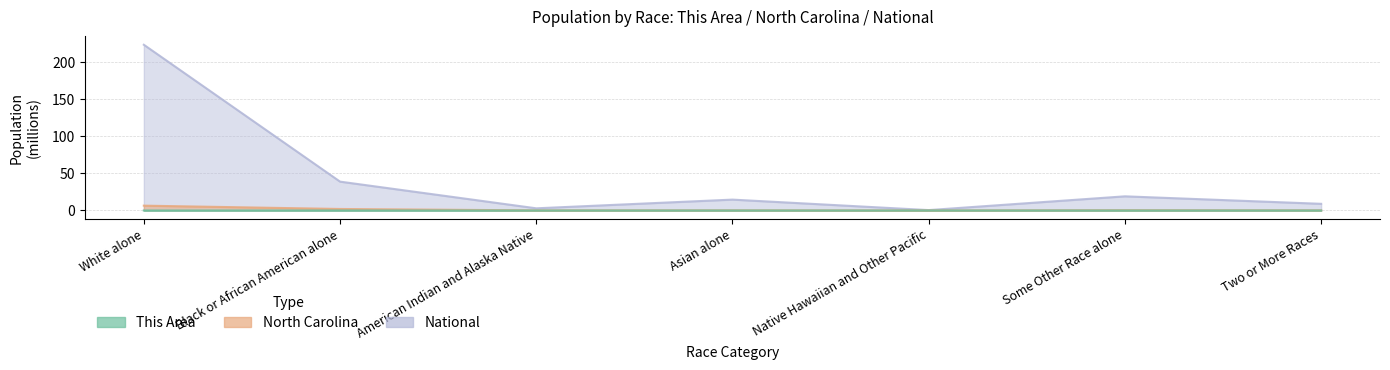

Which series has the widest spread of values?

National